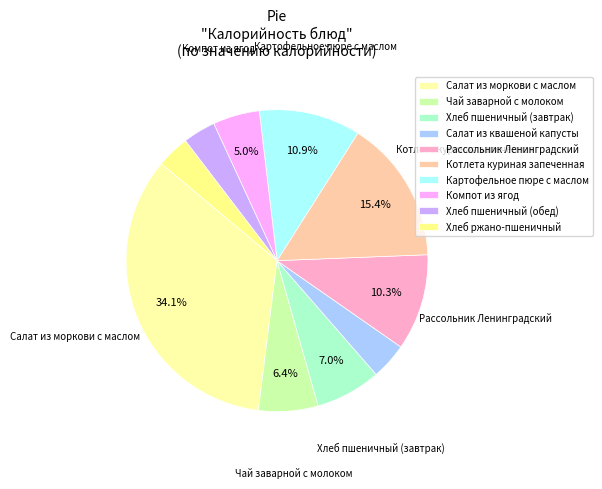

To the nearest percent, what portion does Рассольник Ленинградский represent?

10%